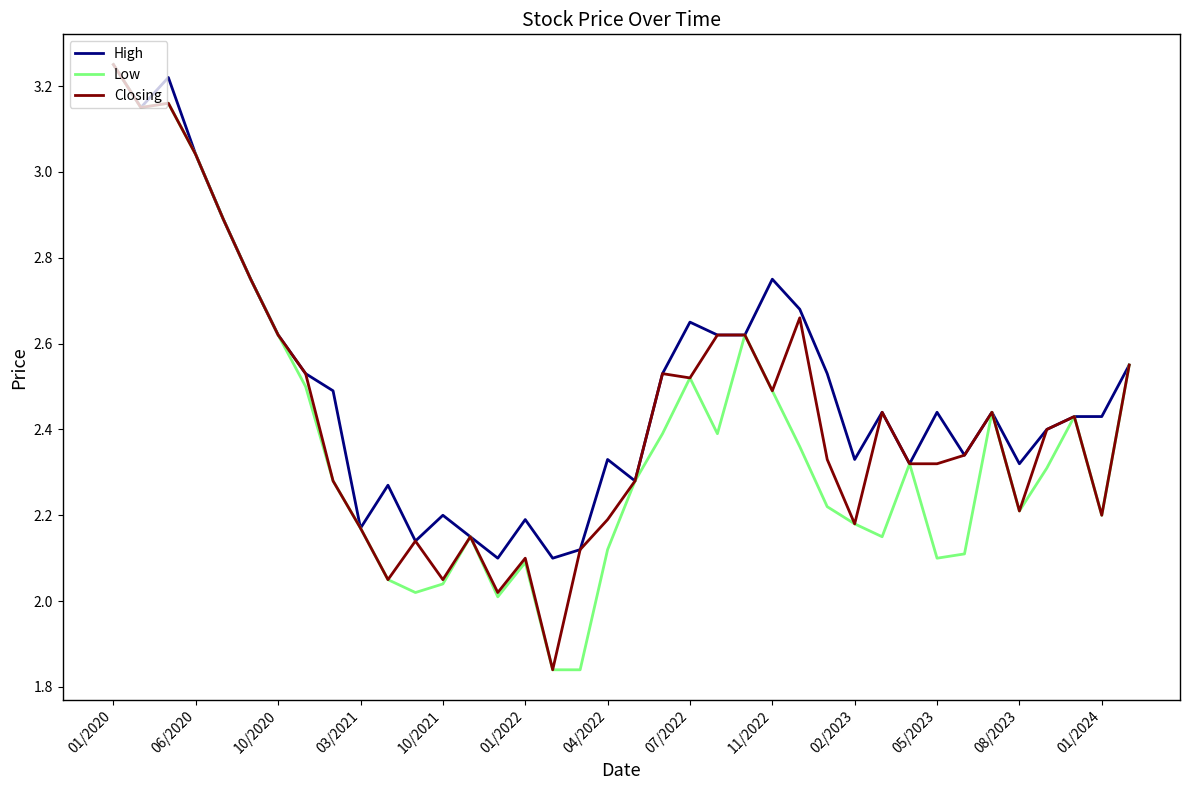

Which series has the largest total across all categories?

High